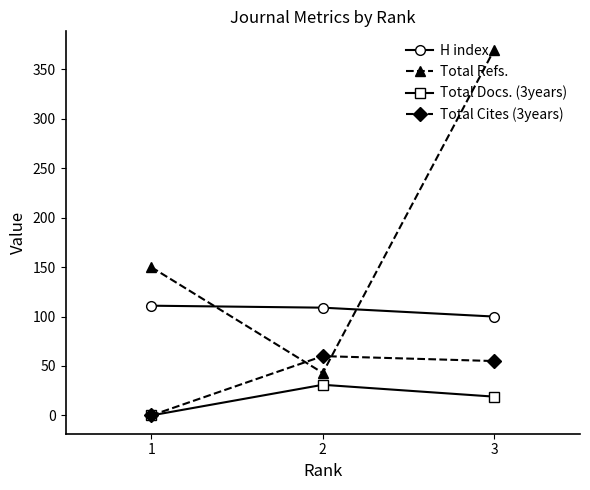

At how many categories does at least one series exceed 14?

3